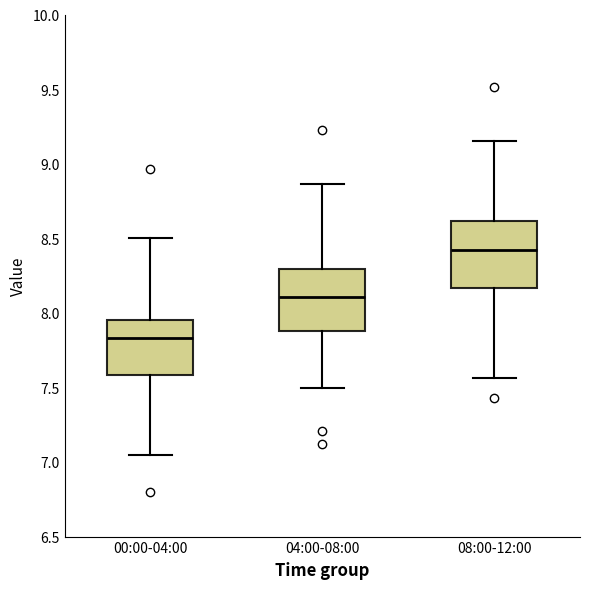

Where is the lower edge of the box for 04:00-08:00 on the y-axis? The values are not printed on the chart, so give them approximately, as read against the axis.

7.90